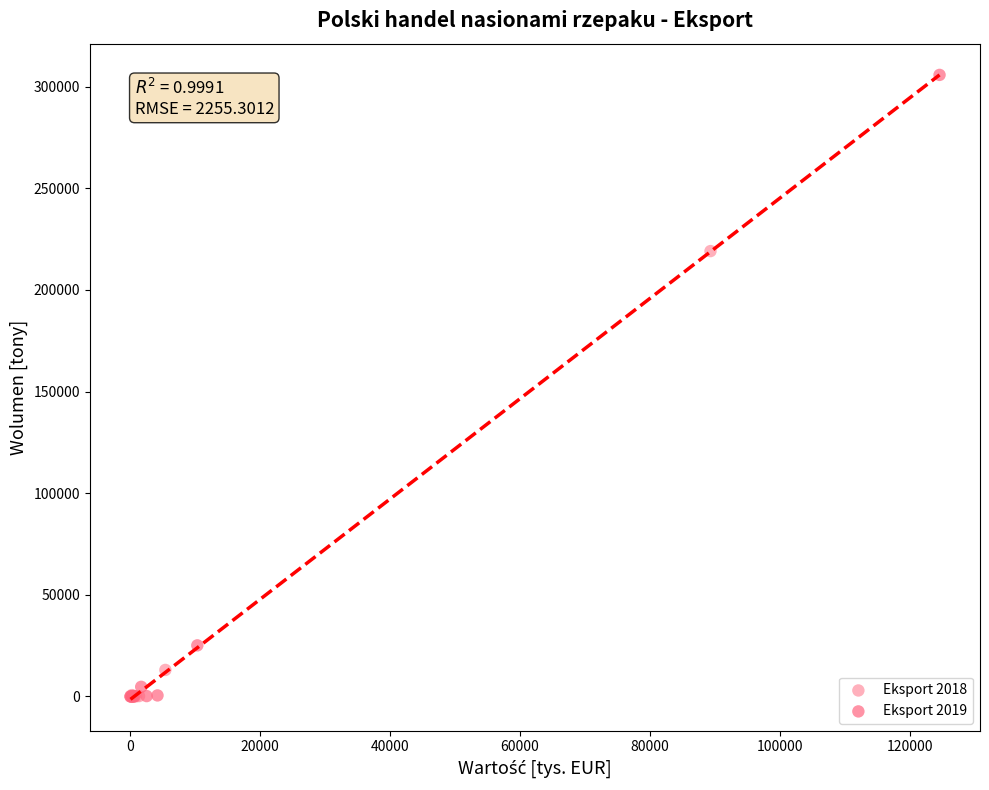

What are all the series names shown in the legend?

Eksport 2018, Eksport 2019